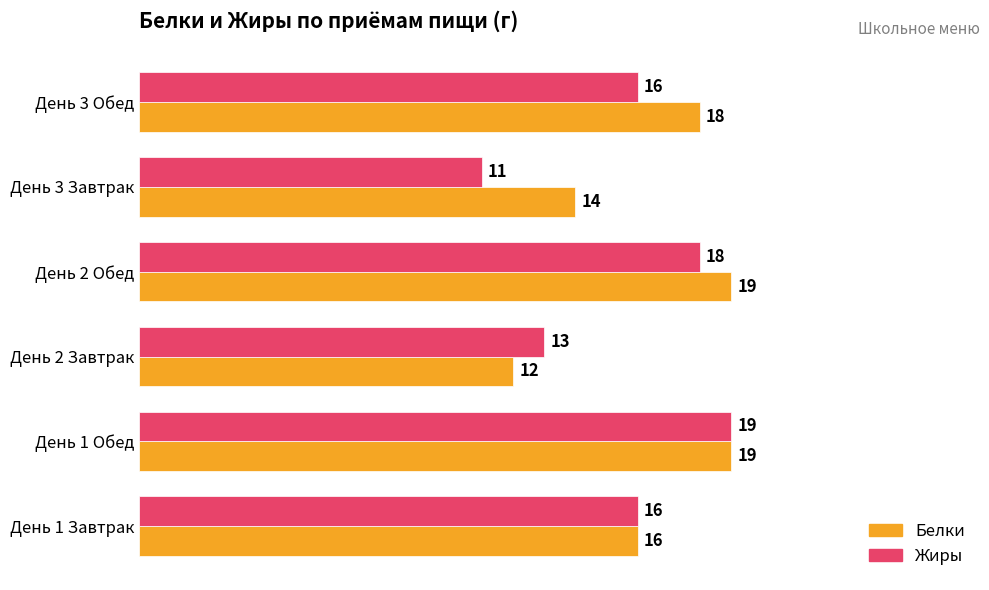

What are all the series names shown in the legend?

Белки, Жиры